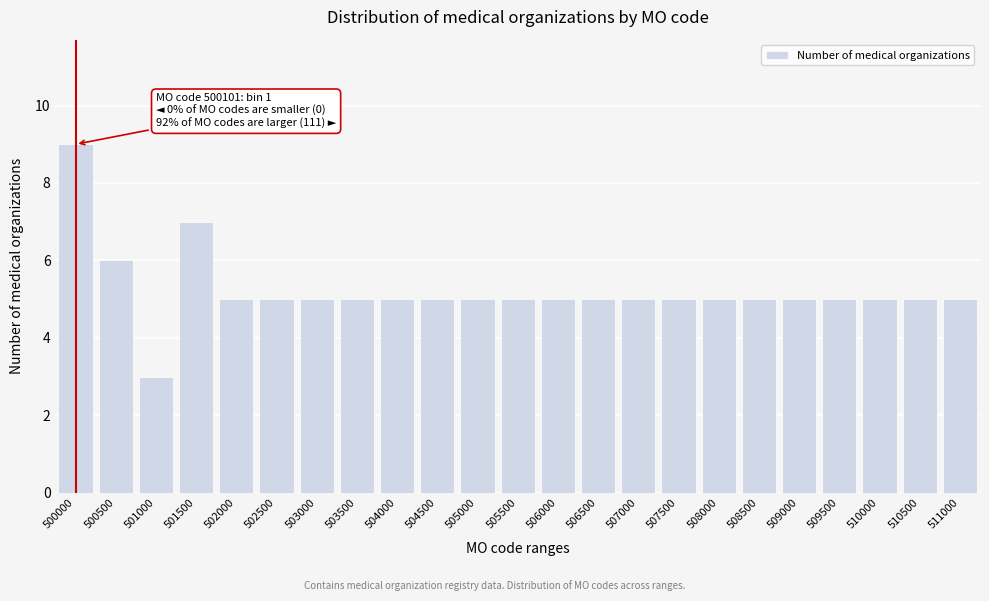

Reading left to right, extract all data points from this chart.

500000=9	500500=6	501000=3	501500=7	502000=5	502500=5	503000=5	503500=5	504000=5	504500=5	505000=5	505500=5	506000=5	506500=5	507000=5	507500=5	508000=5	508500=5	509000=5	509500=5	510000=5	510500=5	511000=5